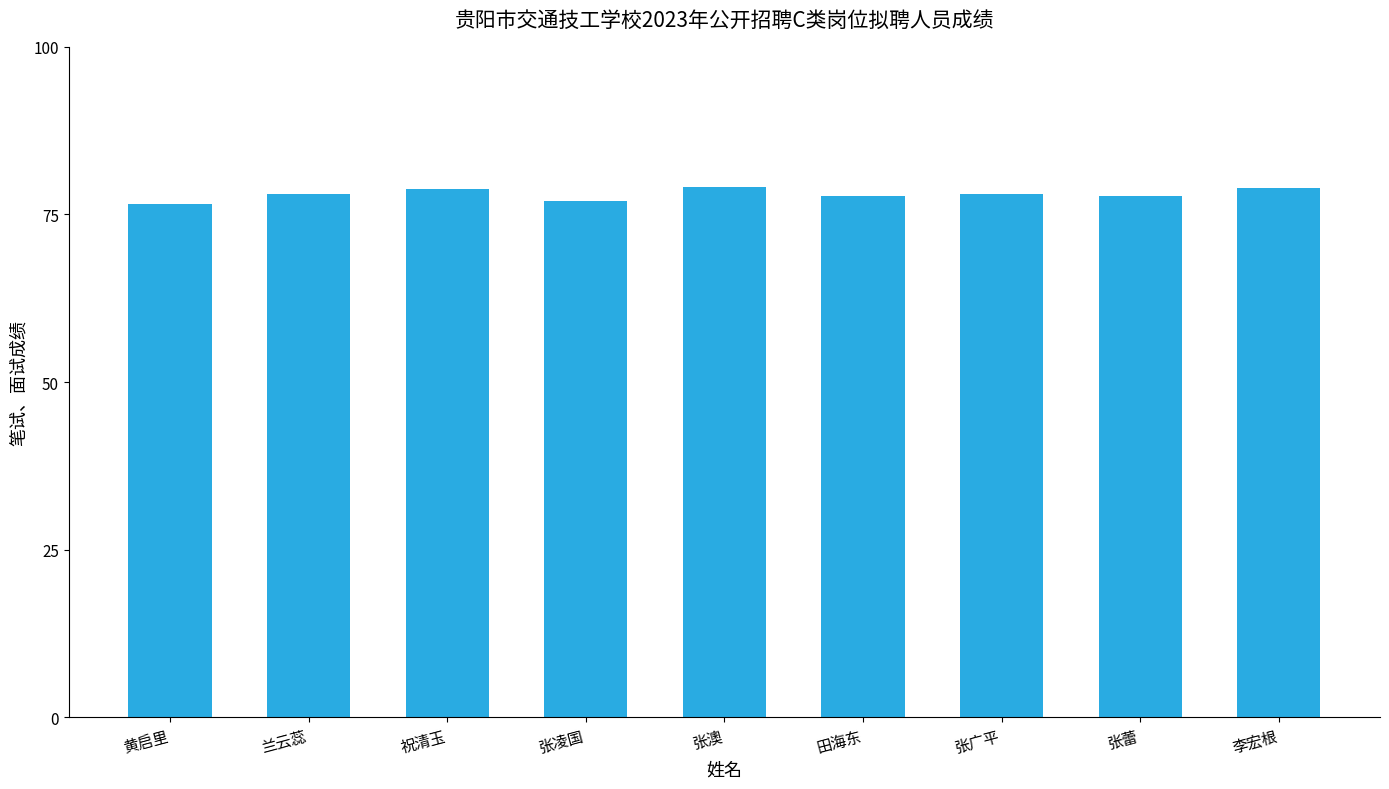

What is the sum of all values?

702.1